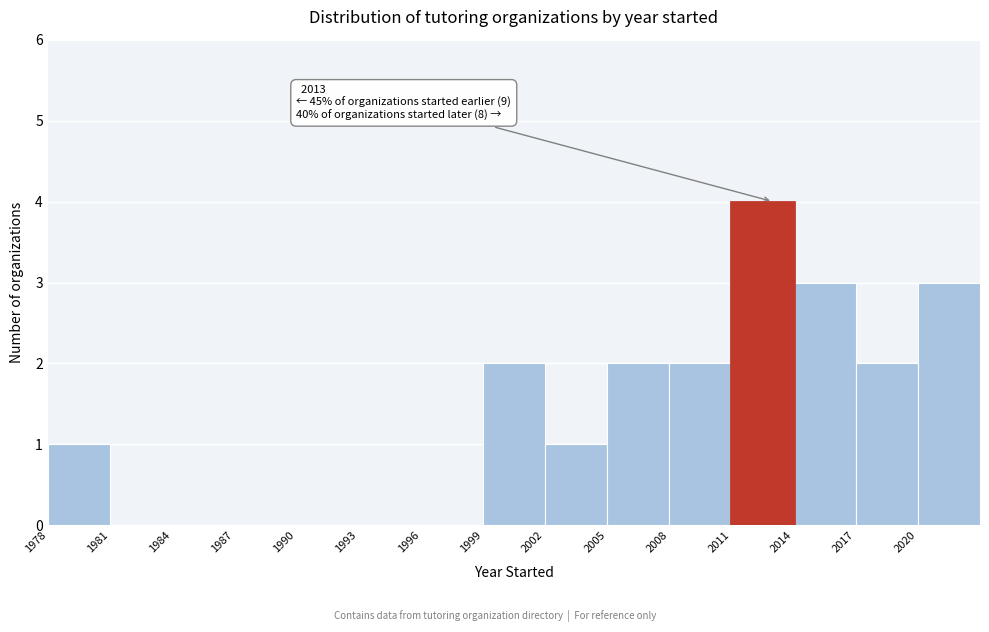

Which range on the x-axis has the tallest bar?

2011 to 2014